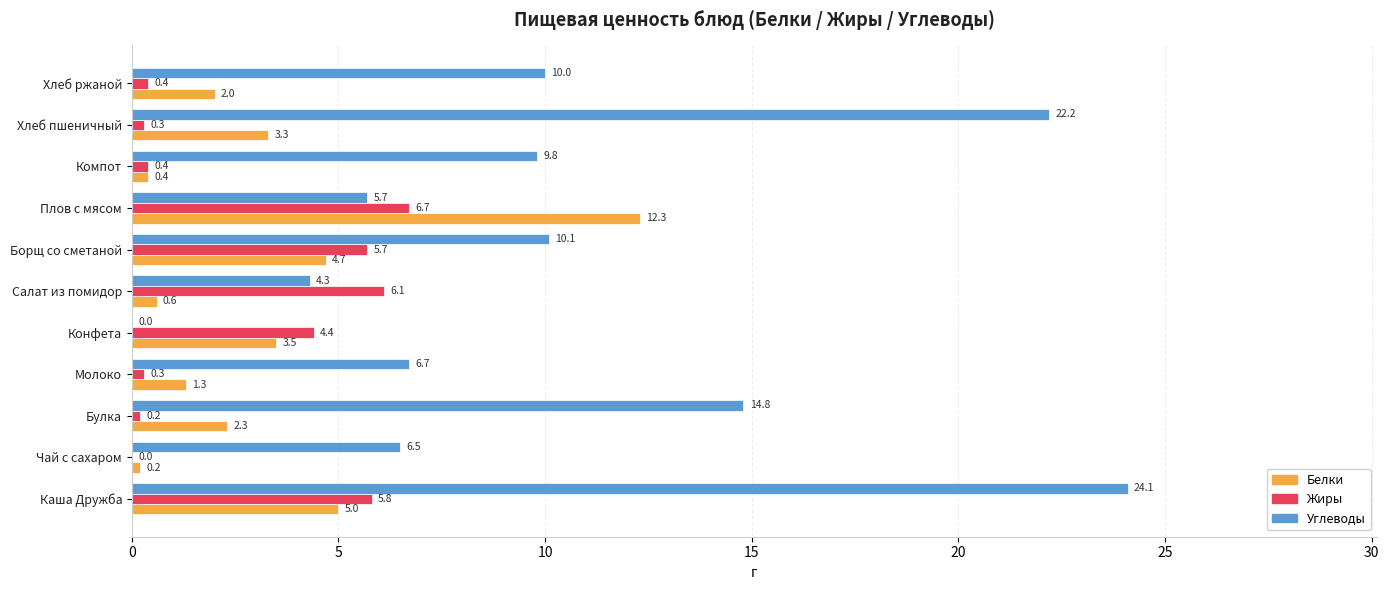

Which series has the largest range (max minus min)?

Углеводы